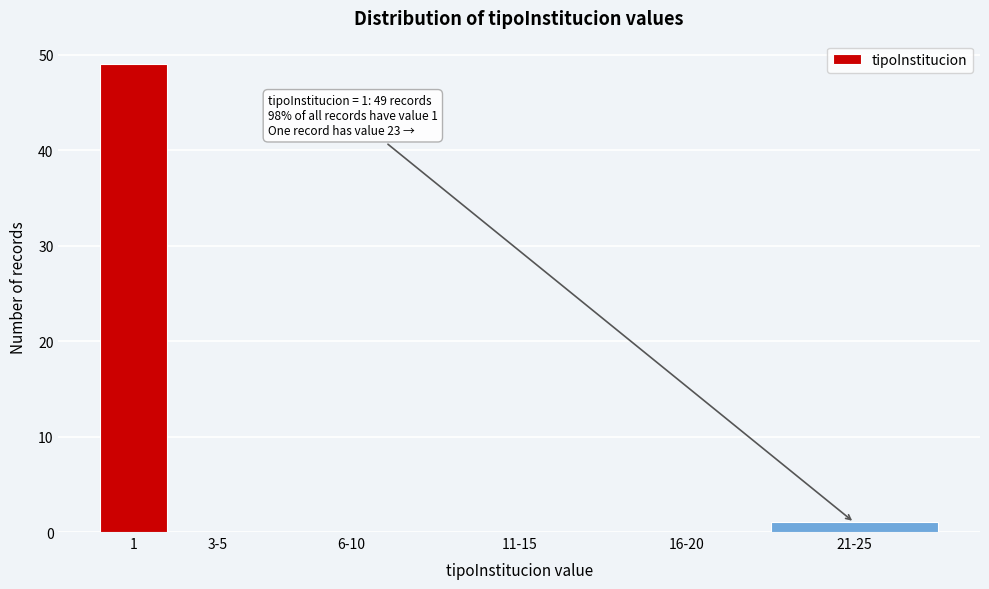

Reading left to right, extract all data points from this chart.

1=49	3-5=0	6-10=0	11-15=0	16-20=0	21-25=1